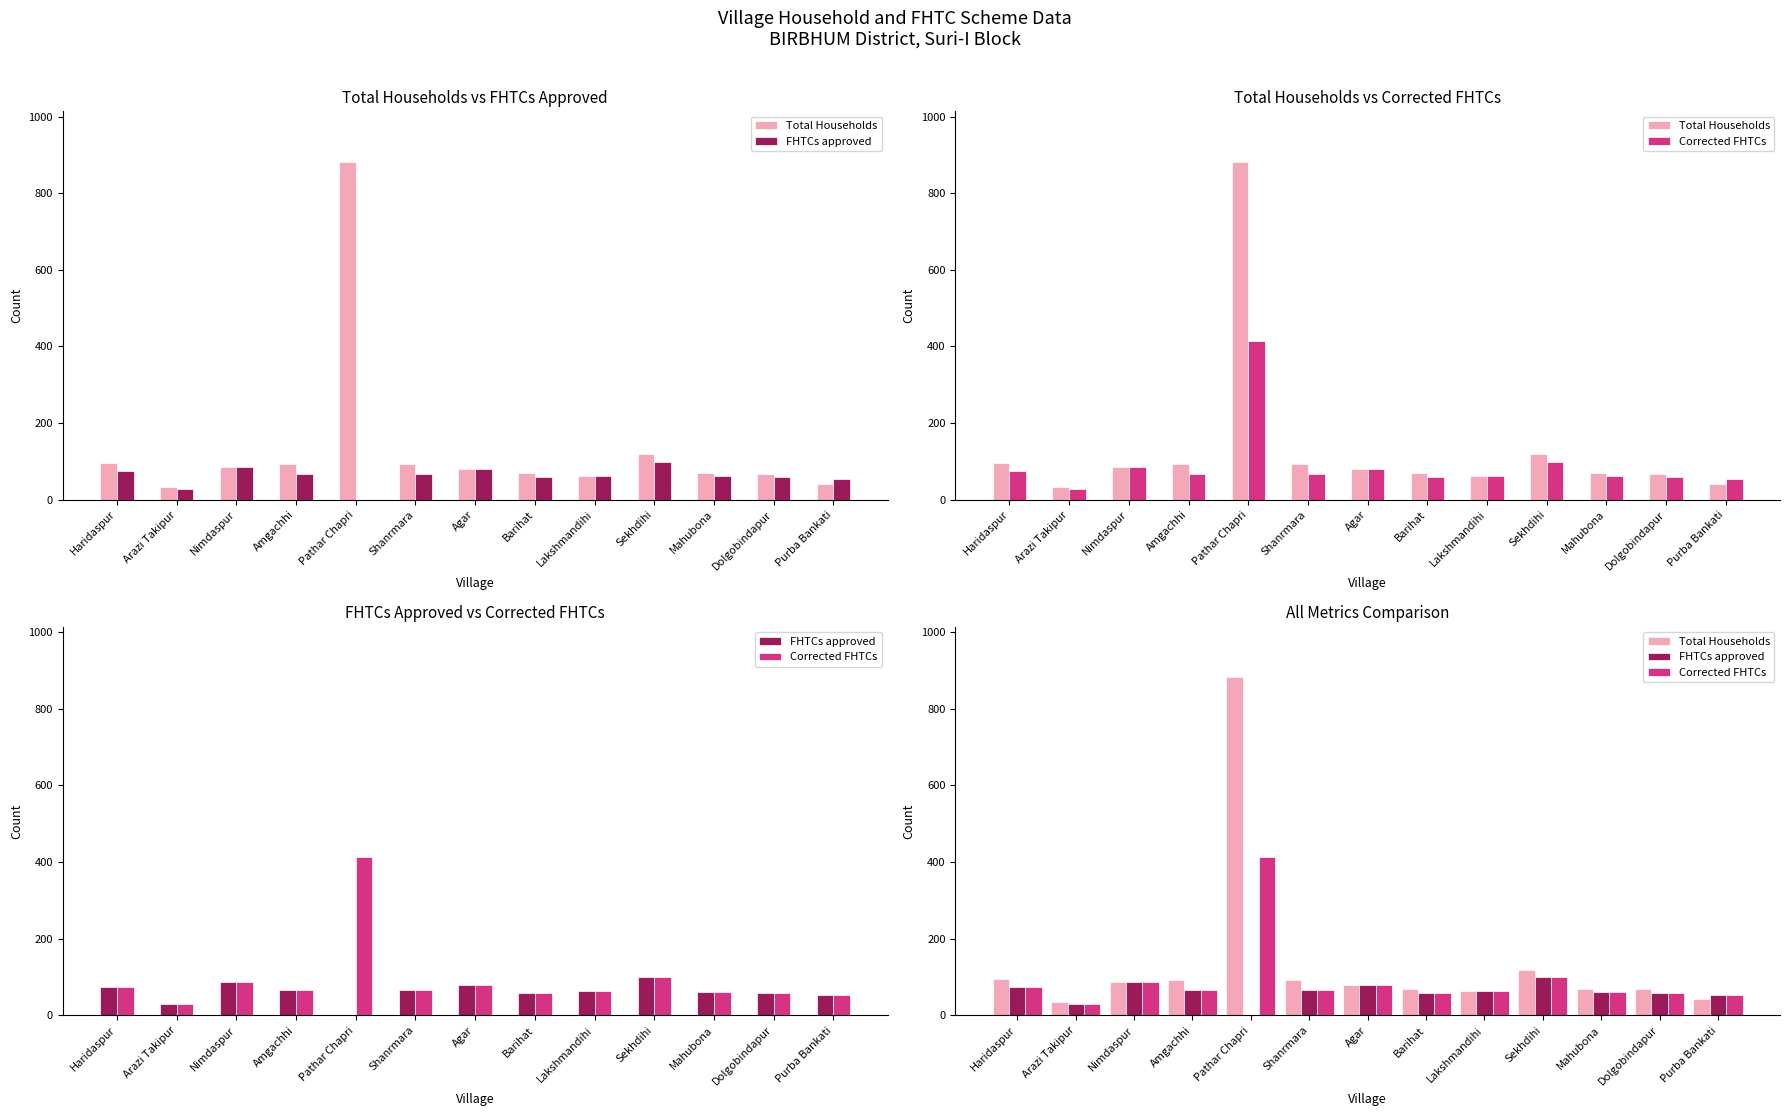

What is the highest value of the Corrected FHTCs series?

414